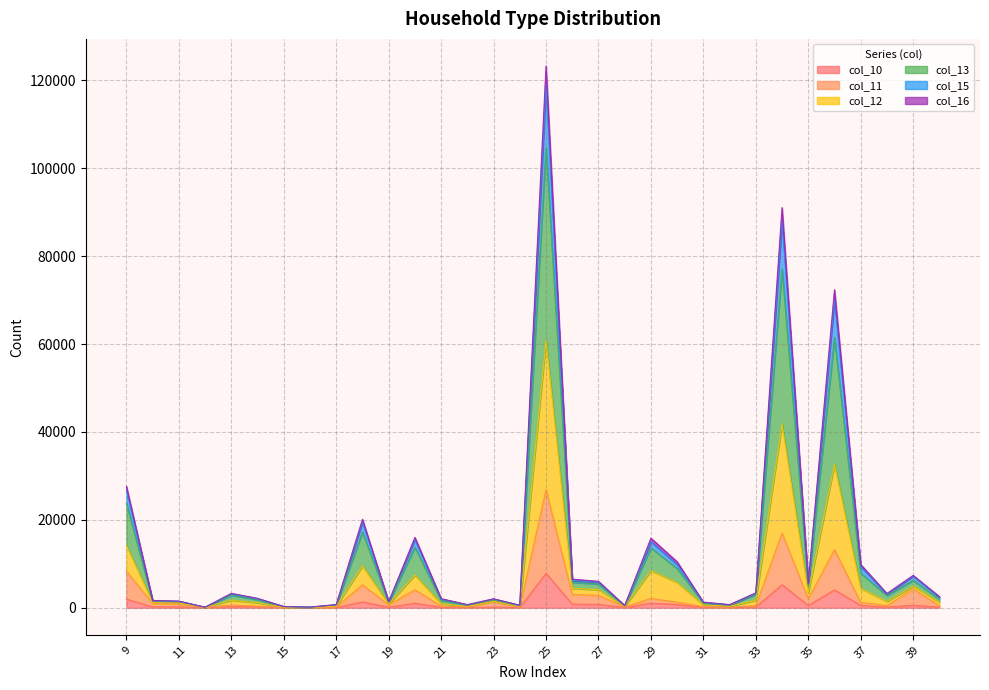

Between 37 and 27, which is larger?

27